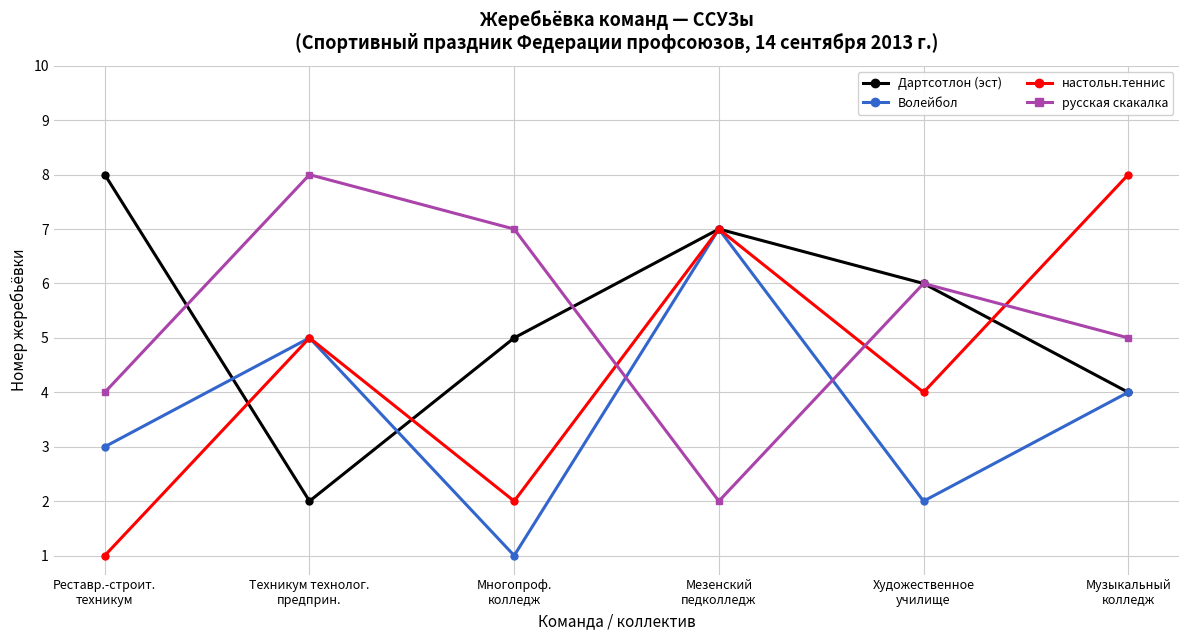

How many настольн.теннис values are between 2 and 7?

4